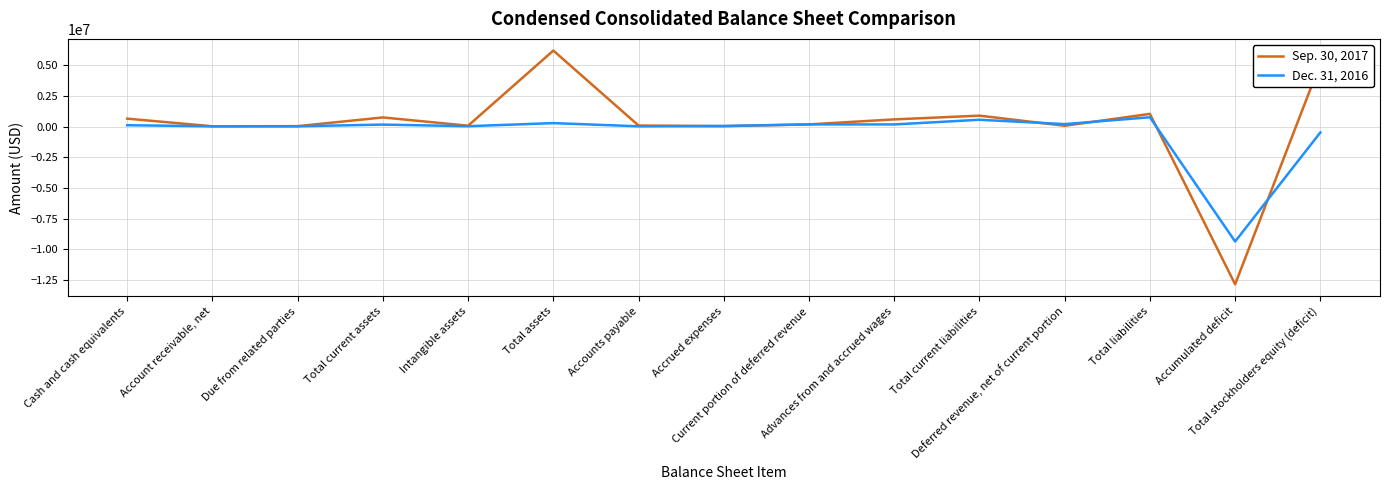

Count the number of data series in this chart.

2